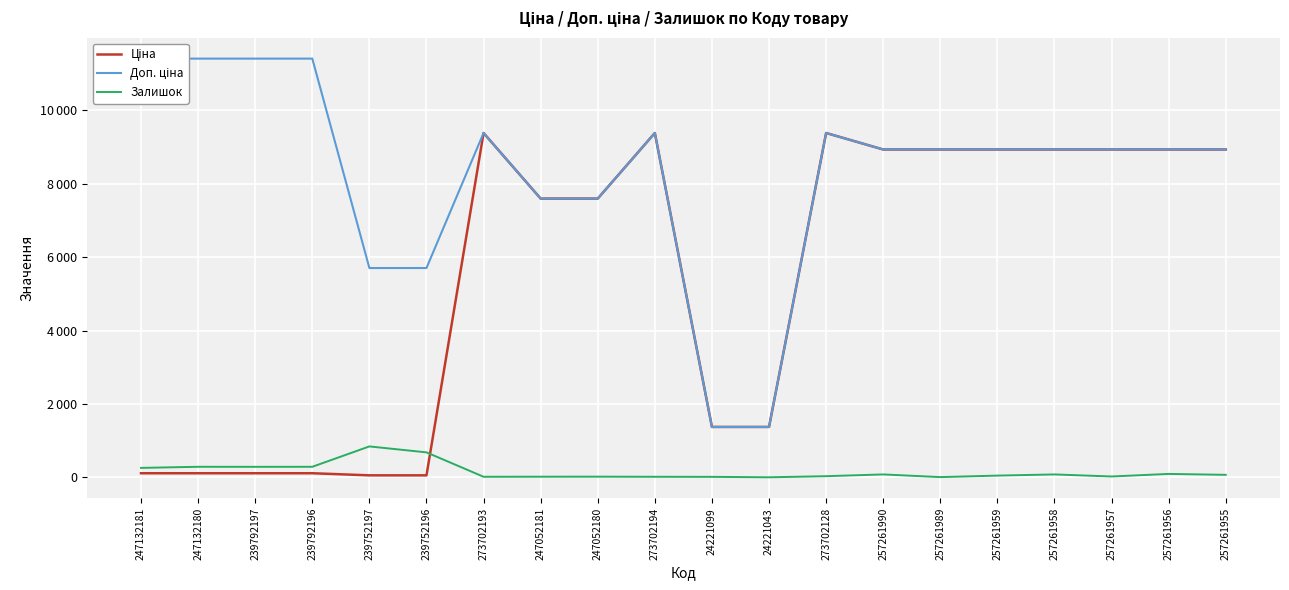

Rank the series by their maximum value, from highest to lowest.

Доп. ціна, Ціна, Залишок